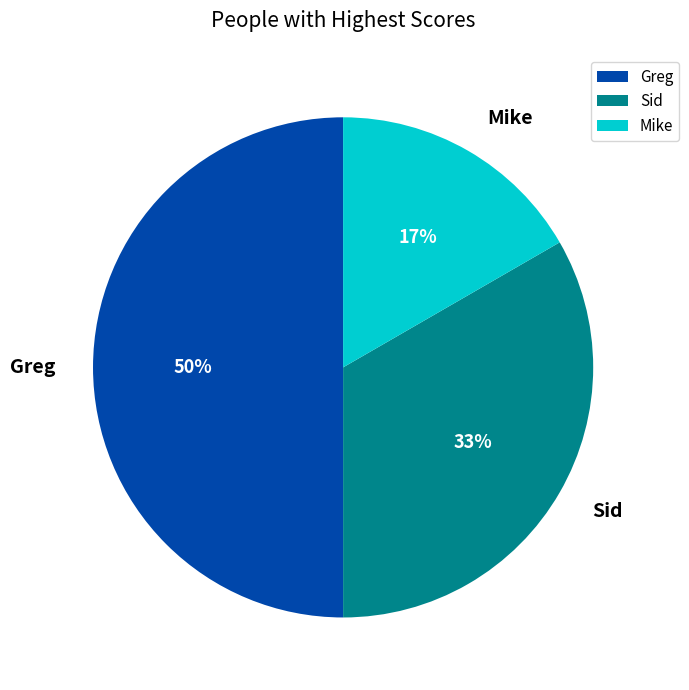

What is the ratio of the value at Mike to the value at Sid?

0.5